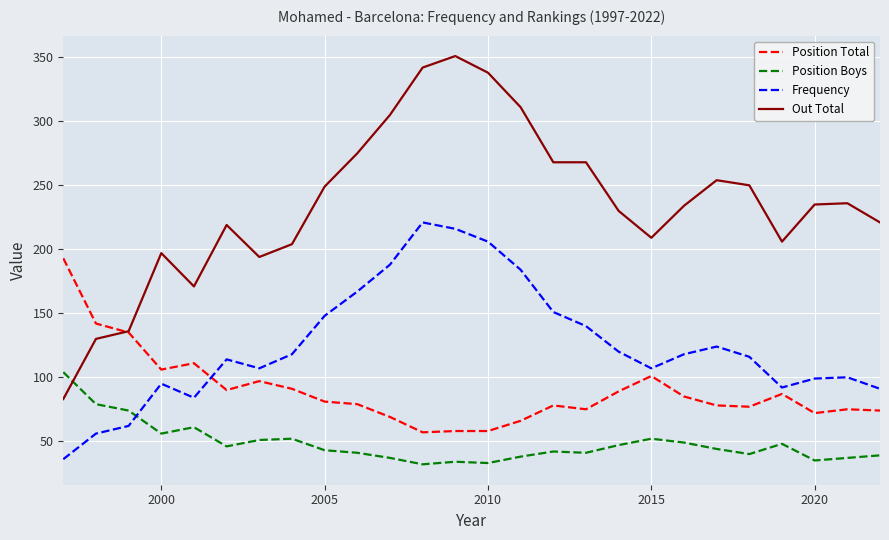

What is the maximum value for Position Total?

193